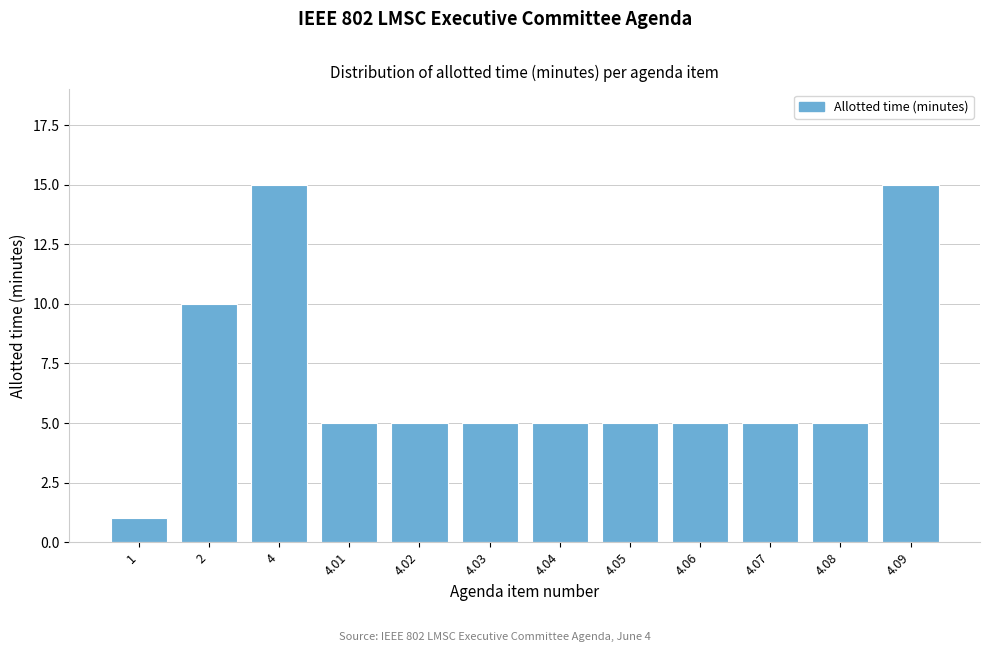

Reading right to left, transcribe all the data shown in this chart.

15	5	5	5	5	5	5	5	5	15	10	1